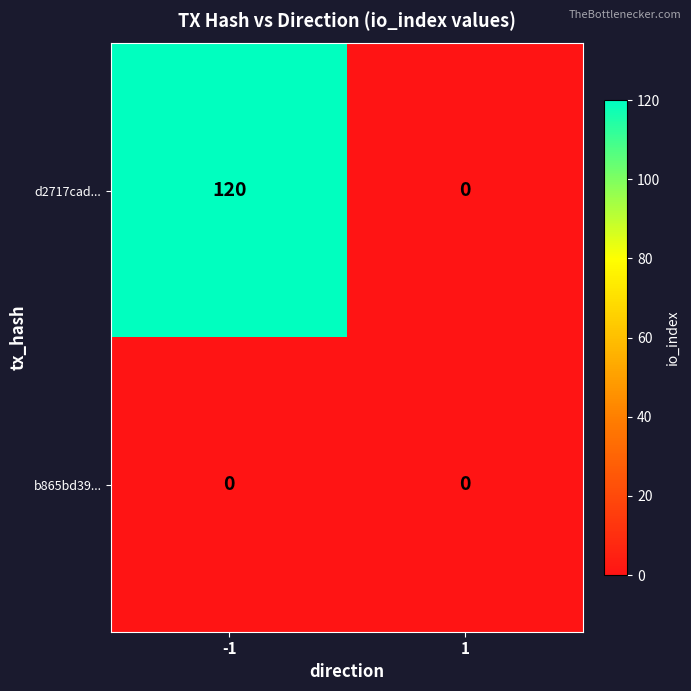

At -1, list the series in order from smallest to largest.

b865bd39..., d2717cad...